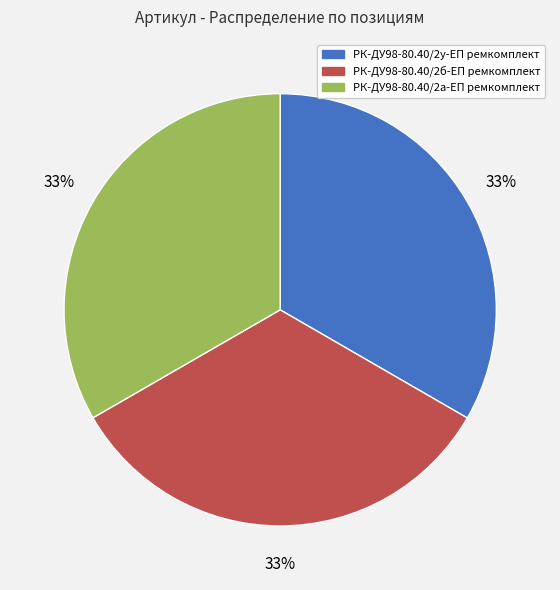

How many slices are in this pie chart?

3